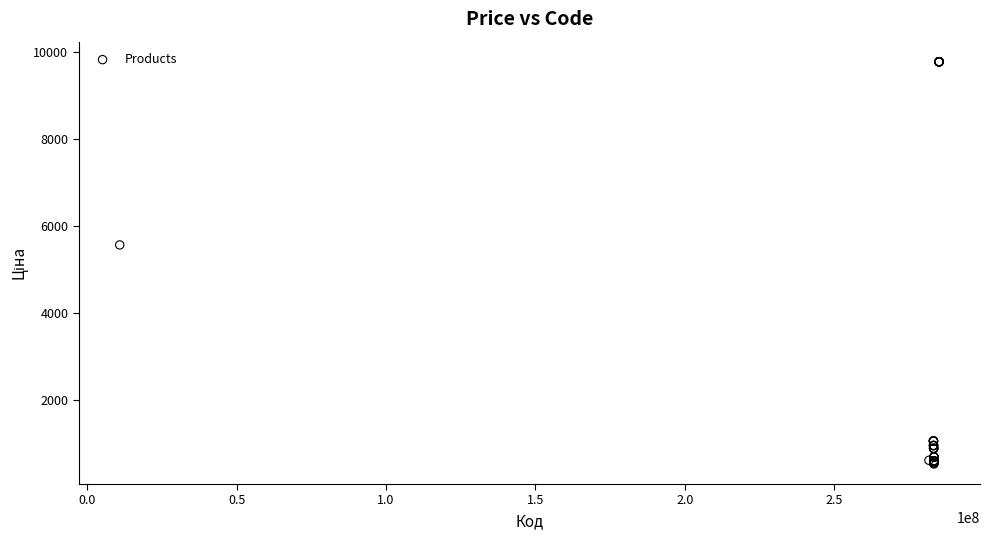

What Y value in the scatter plot is closest to 5148?

5560.3